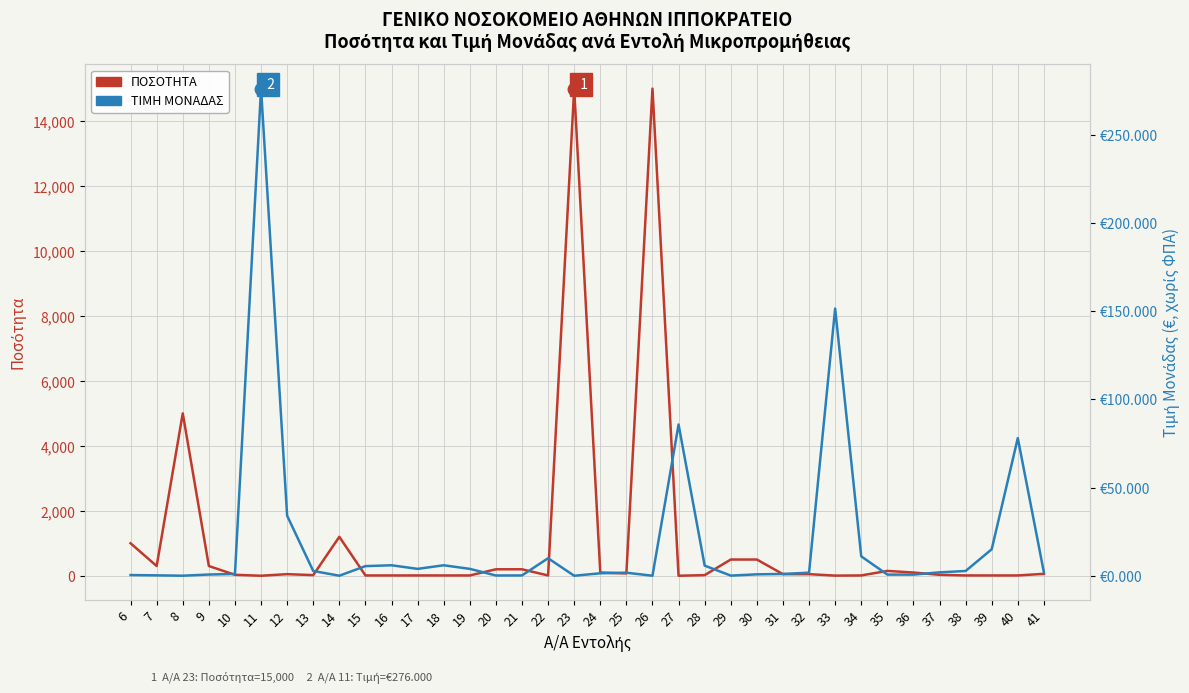

At how many categories does at least one series exceed 1681?

3